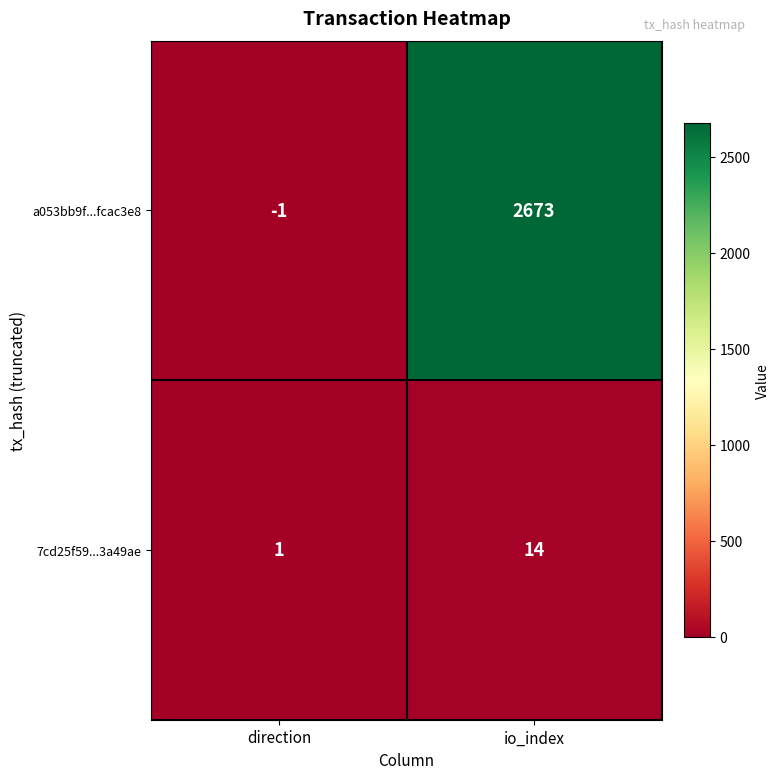

At which category is the sum across all series the highest?

io_index